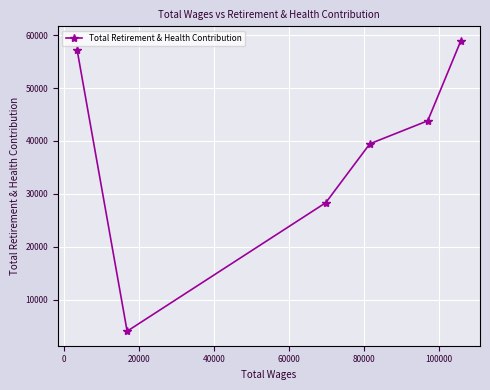

What is the value of the 2nd point from the left?

4052